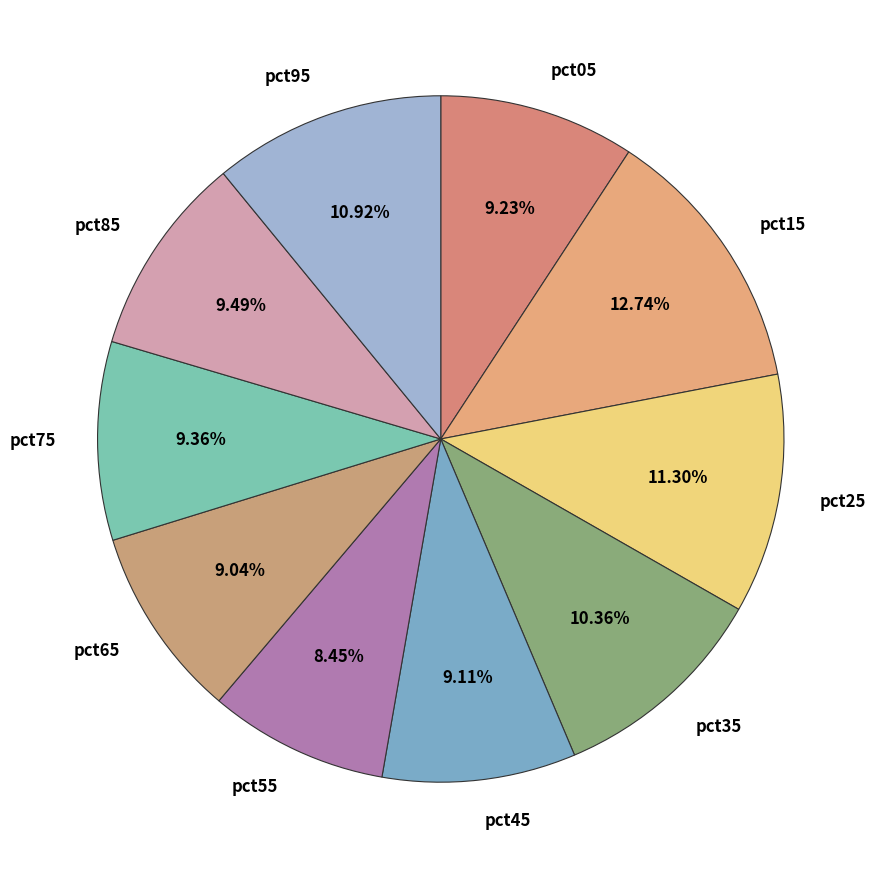

The pct75 slice represents 15% of the pie. True or false?

False